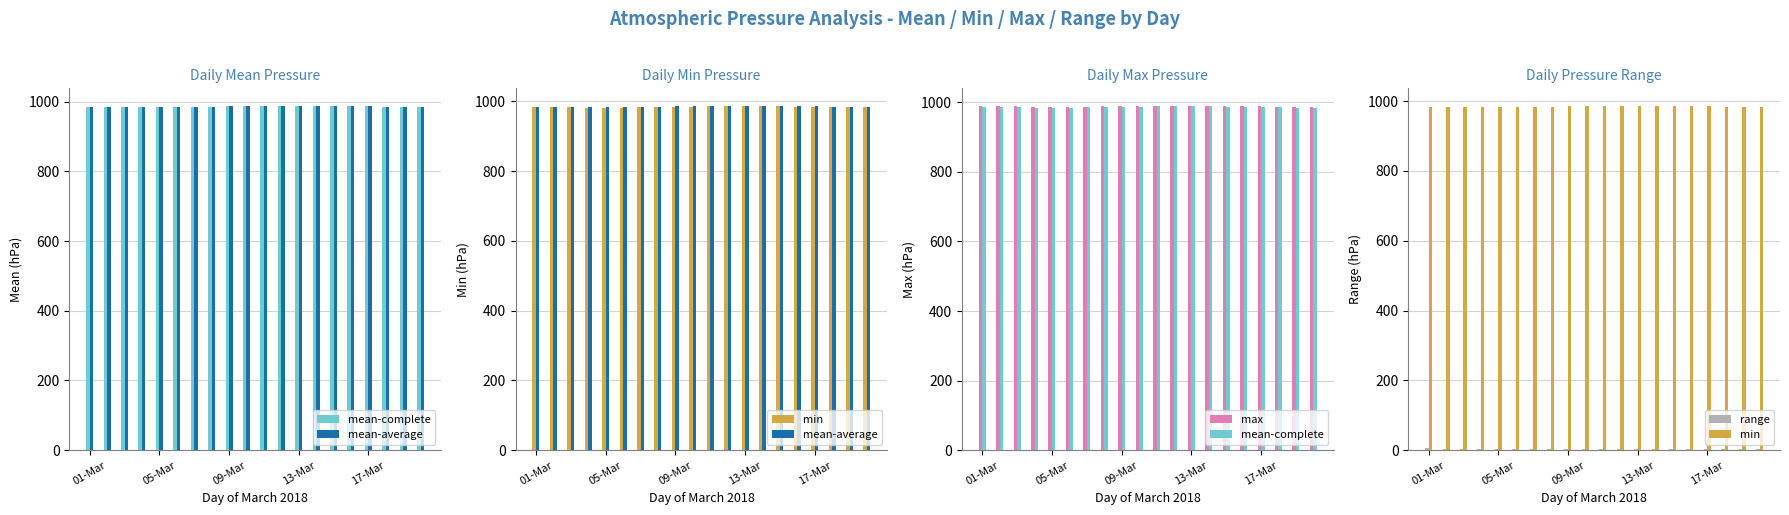

True or false: mean-complete has a value of 1329.8 at 7.

False